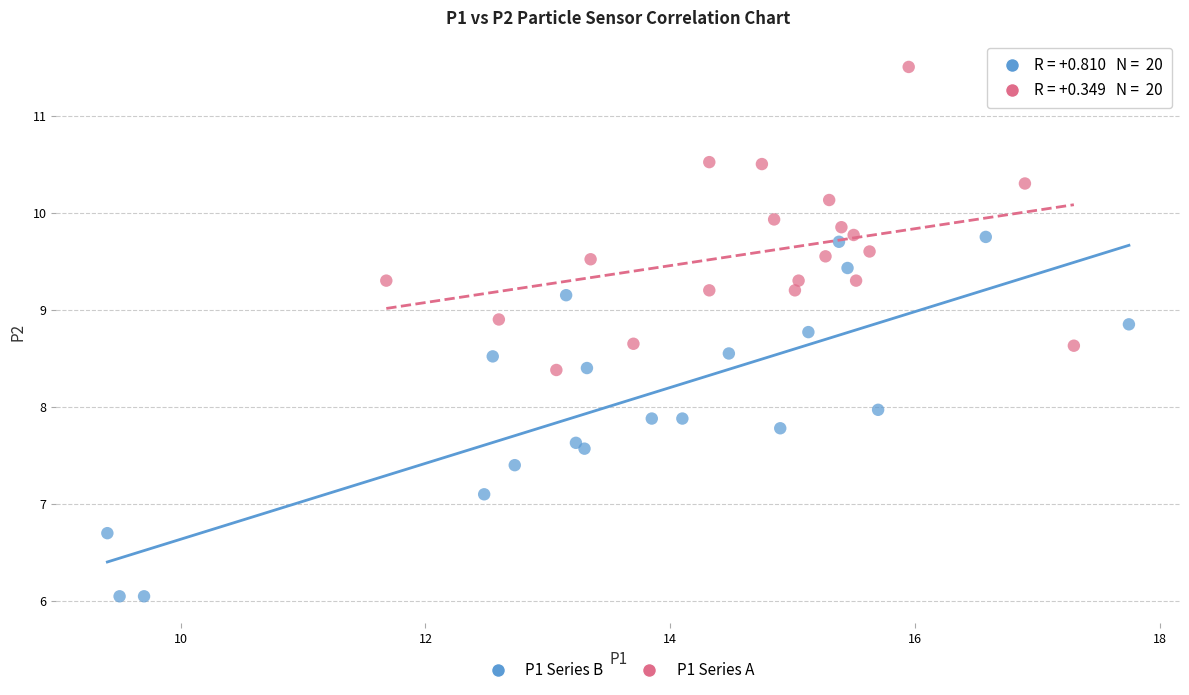

Which series has the largest Y range (max minus min)?

P1 Series B